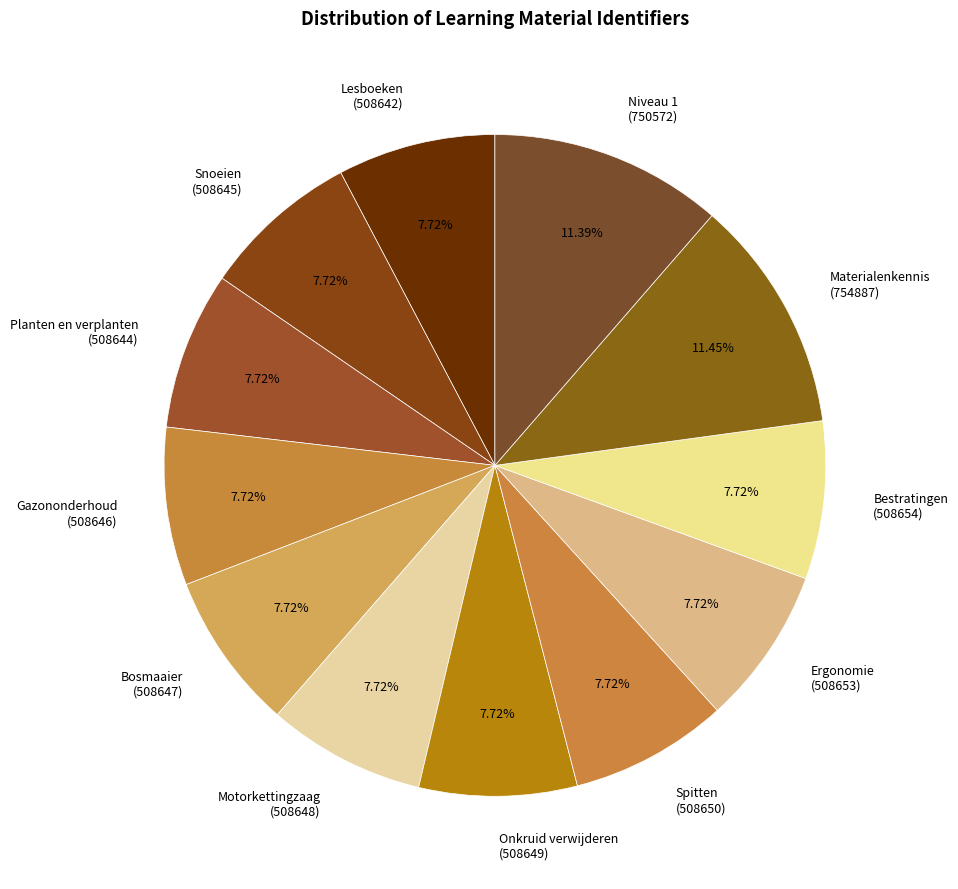

What is the total percentage of Gazononderhoud and Ergonomie?

15.4%